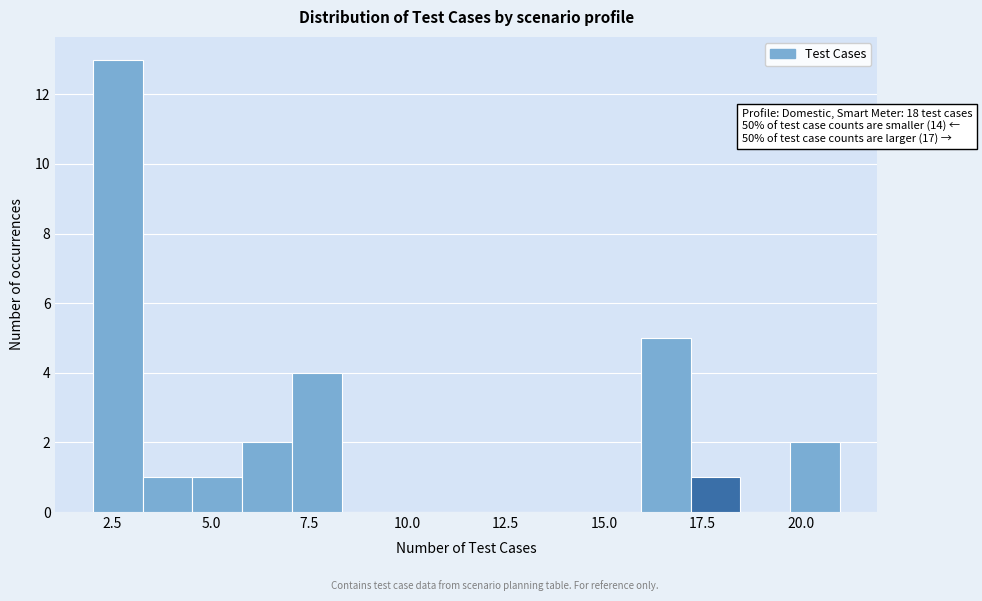

Read against the x-axis, roughly where is the centre of the tallest bar?

2.5